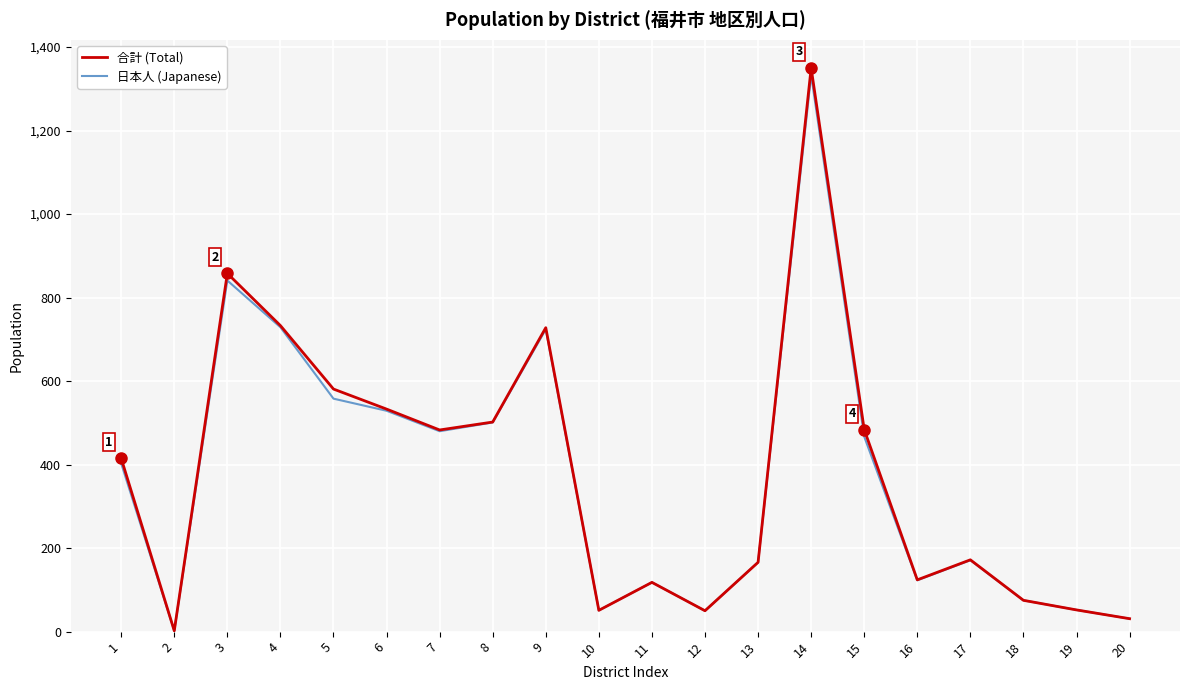

Which category has the lowest value in the 合計 (Total) series?

2